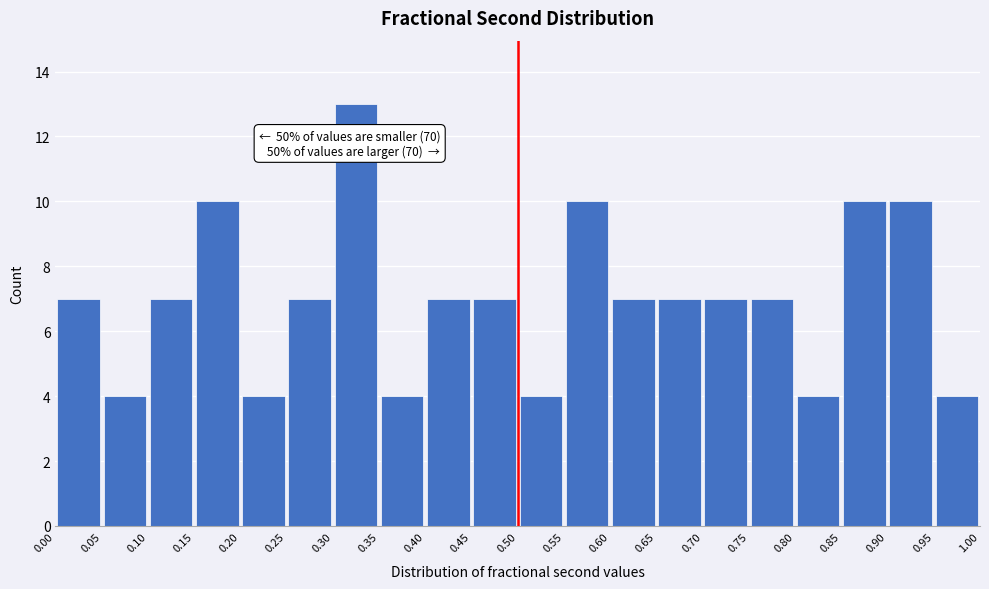

Over which range of the x-axis is the bar tallest?

0.30 to 0.35